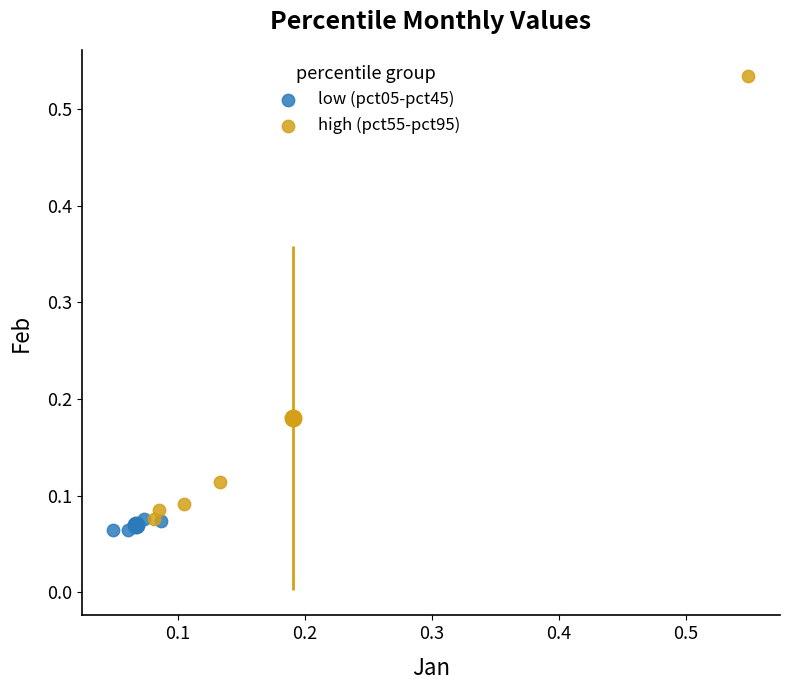

Which series has the widest spread of Y values?

high (pct55-pct95)